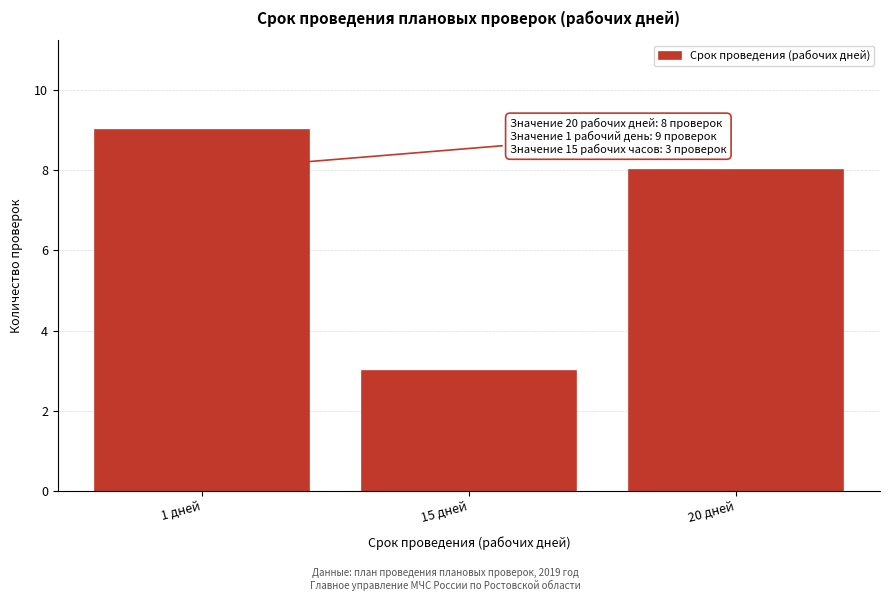

Reading left to right, transcribe all the data shown in this chart.

9	3	8